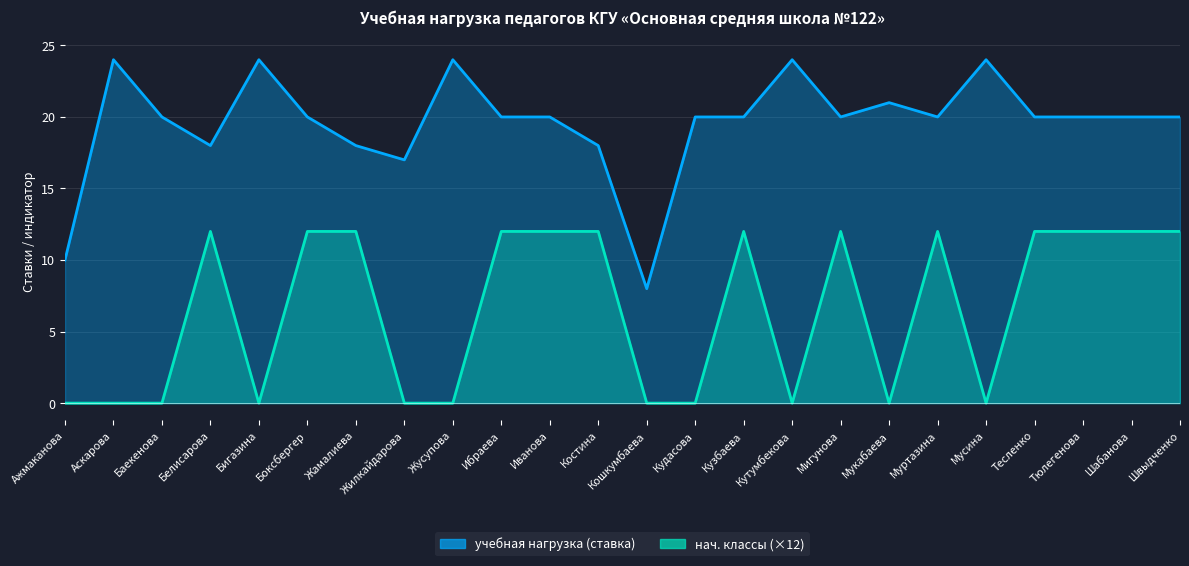

At which category is the sum across all series the highest?

Боксбергер